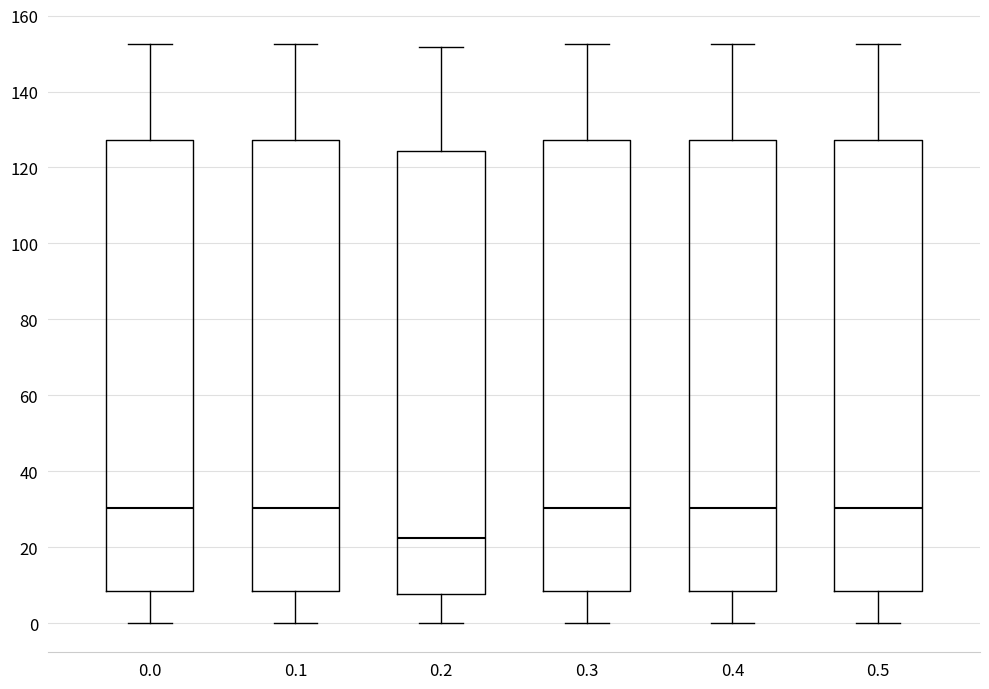

Where is the upper edge of the box at x = 0.2 on the y-axis? The values are not printed on the chart, so give them approximately, as read against the axis.

124